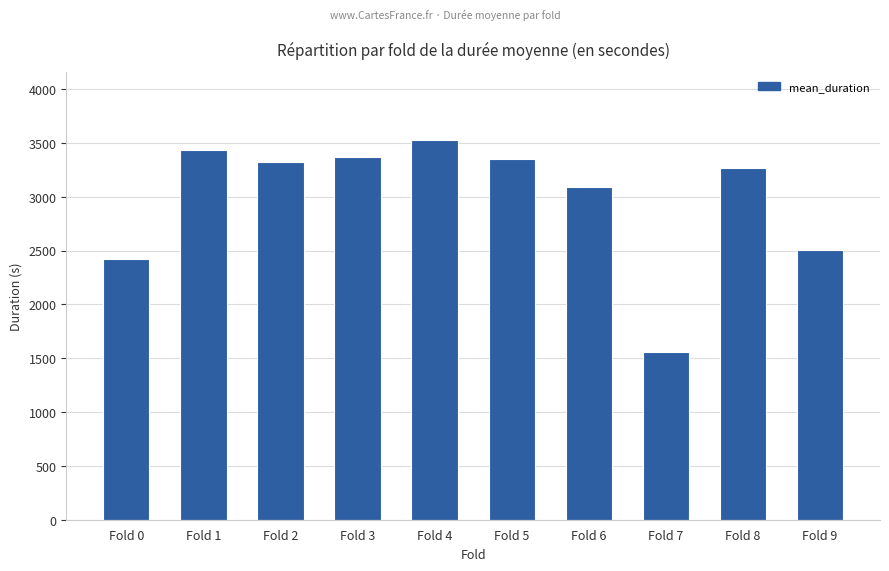

The value at Fold 6 is 3091.8. True or false?

True